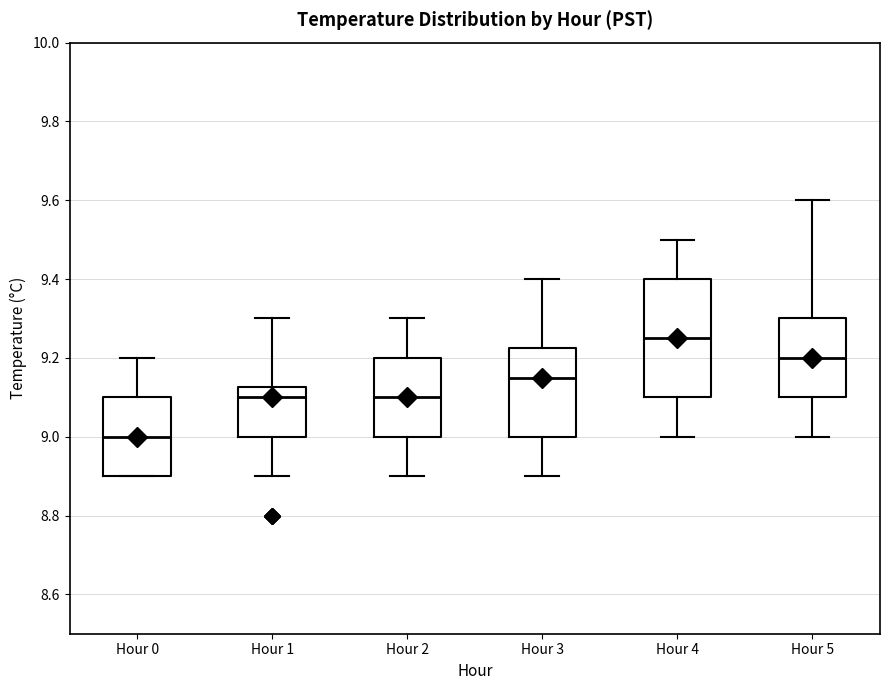

Reading left to right, read every box against the y-axis: the position of its median line, the range the box covers, and the ends of its whiskers. The values are not printed on the chart, so give them approximately, as read against the axis.

Hour 0: median 9.00, box 8.90 to 9.10, whiskers 8.90 to 9.20
Hour 1: median 9.10, box 9.00 to 9.12, whiskers 8.90 to 9.30
Hour 2: median 9.10, box 9.00 to 9.20, whiskers 8.90 to 9.30
Hour 3: median 9.16, box 9.00 to 9.22, whiskers 8.90 to 9.40
Hour 4: median 9.26, box 9.10 to 9.40, whiskers 9.00 to 9.50
Hour 5: median 9.20, box 9.10 to 9.30, whiskers 9.00 to 9.60